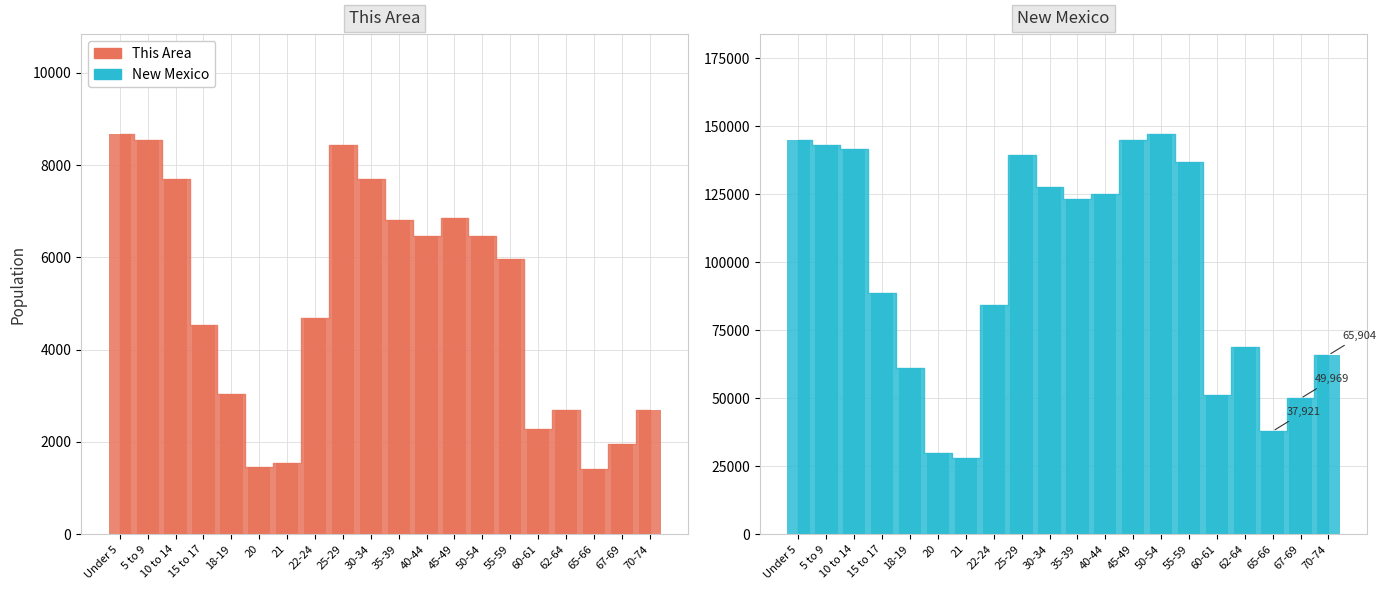

What is the value of the New Mexico bar at the 16th from the left?

51238